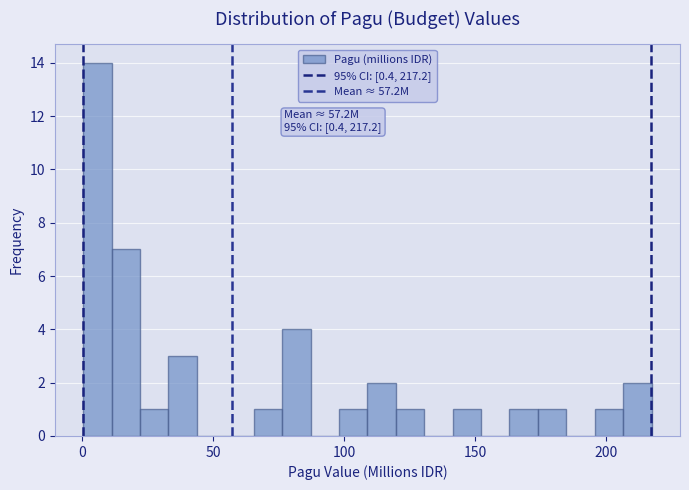

Read against the x-axis, roughly where is the centre of the tallest bar?

5